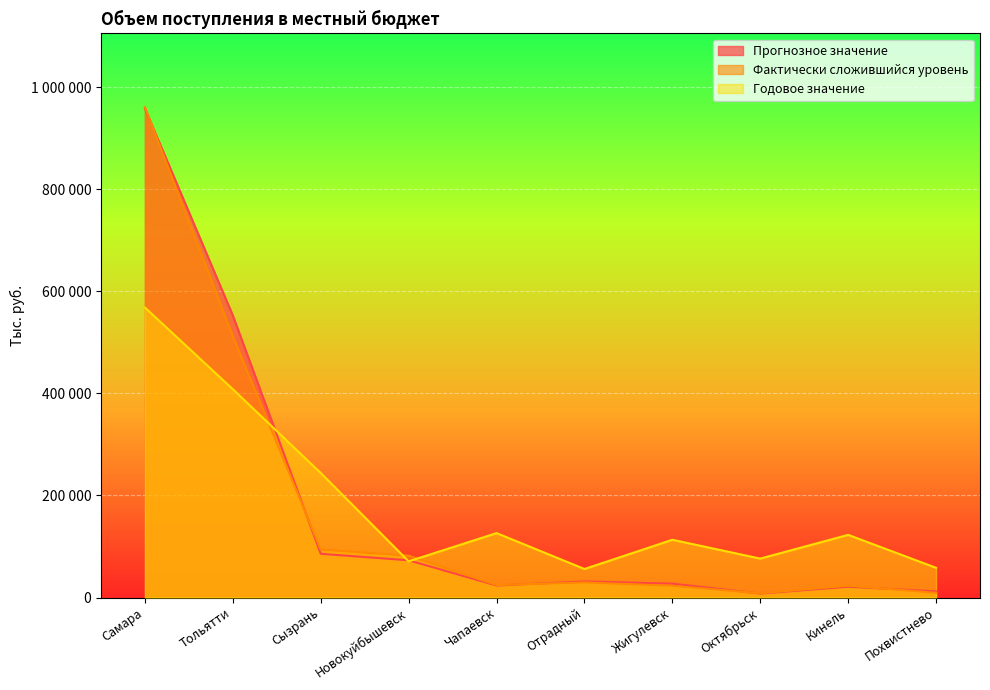

What is the greatest value displayed?

960983.7